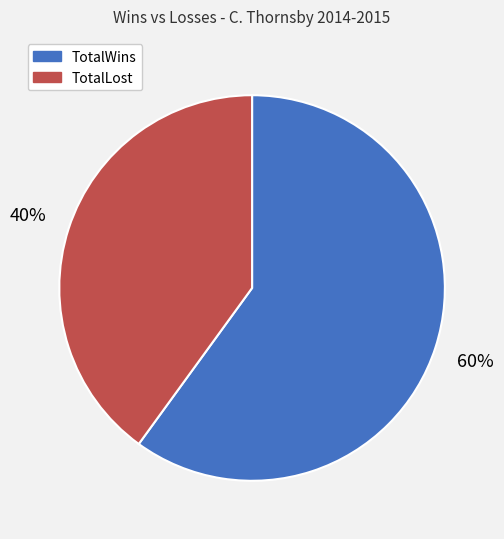

Which category has the smallest portion of the pie?

TotalLost